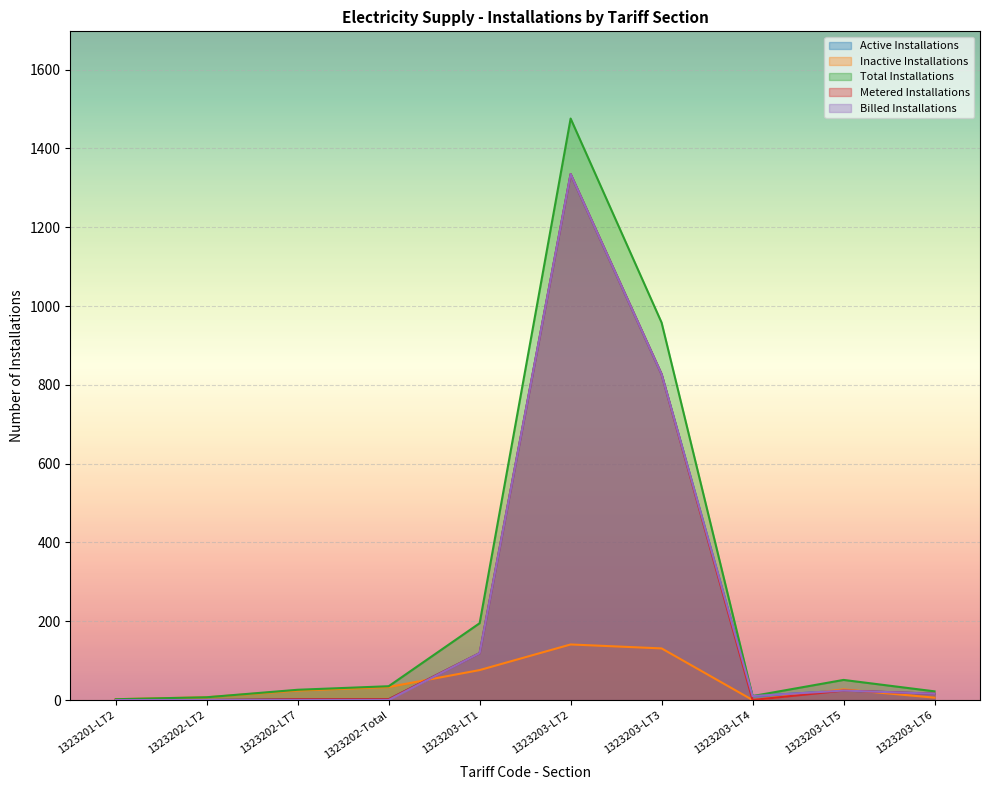

How many lines are shown in the chart?

5